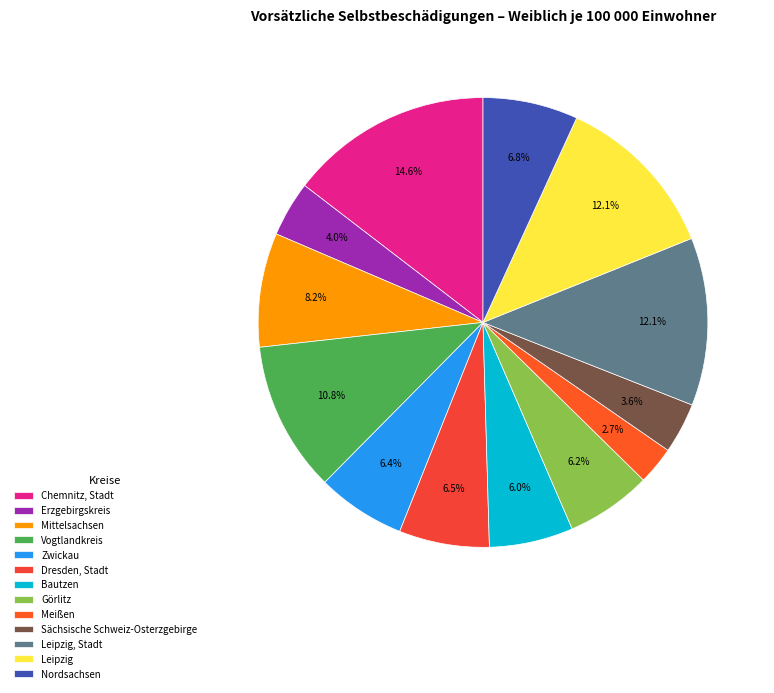

Combined, do Erzgebirgskreis and Mittelsachsen account for over 50%?

No